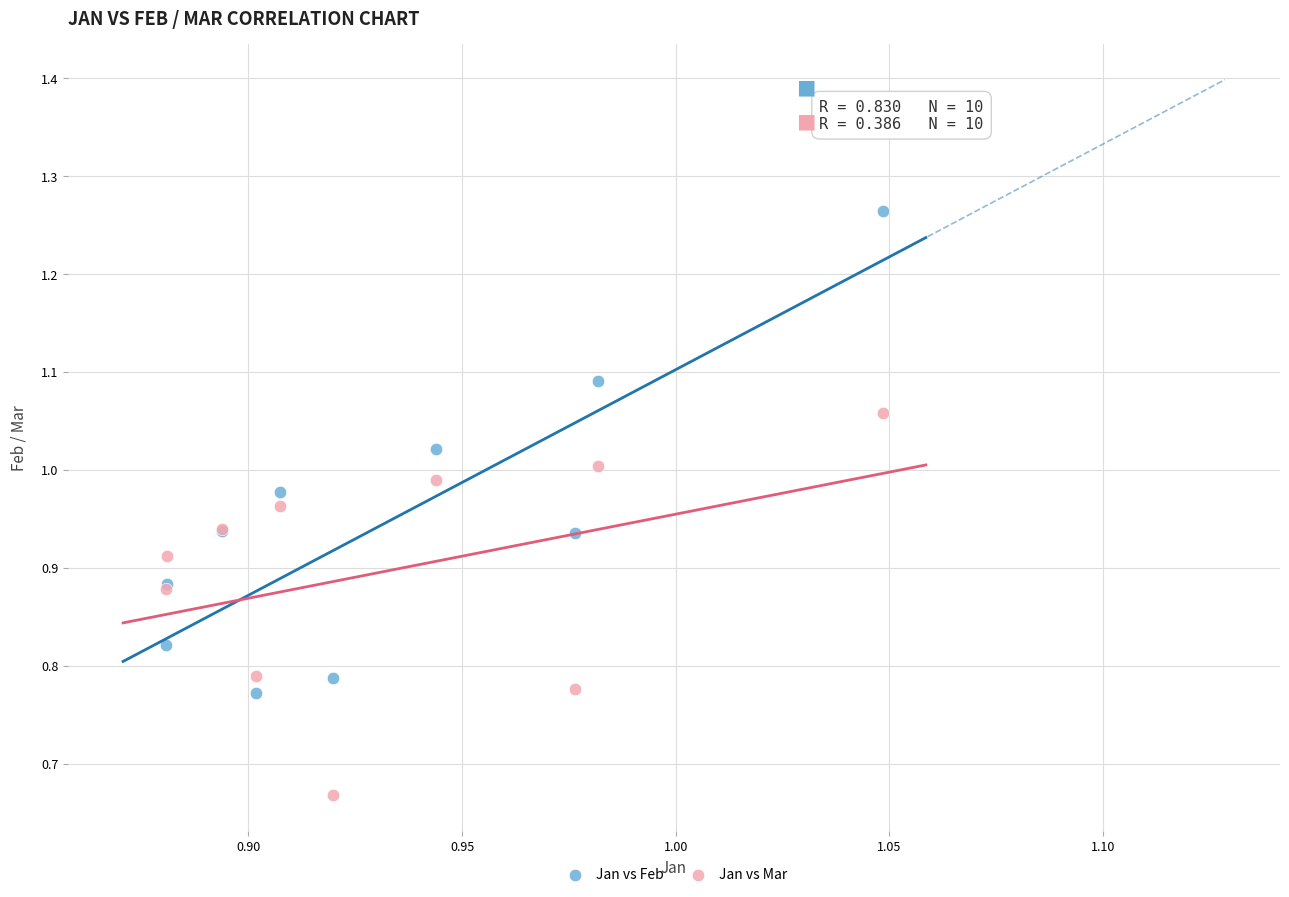

Which series reaches the minimum Y coordinate?

Jan vs Mar